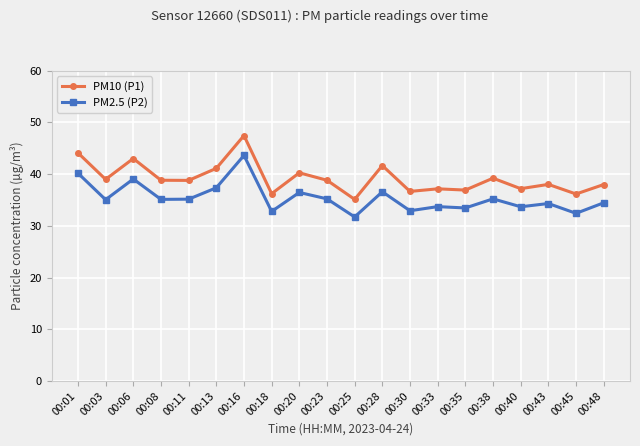

The value of PM2.5 (P2) at 00:08 is 35.1. True or false?

True